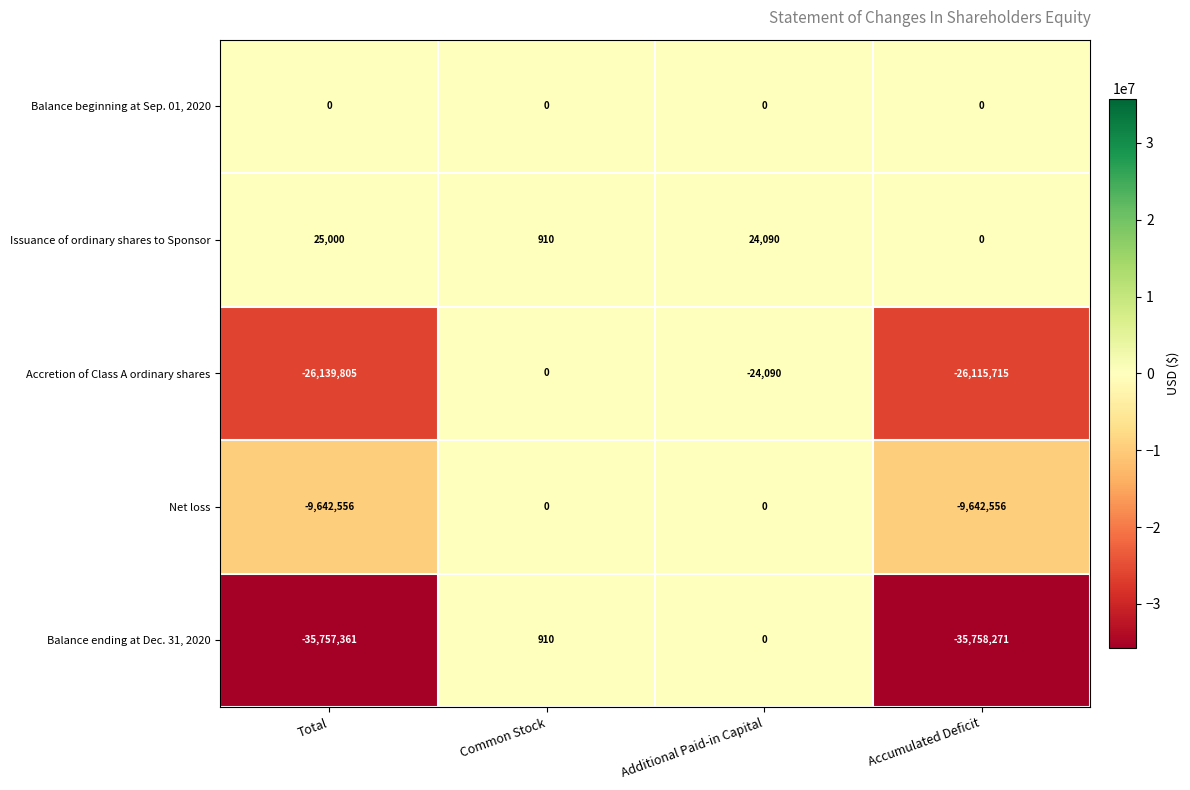

At which category is the sum across all series the highest?

Common Stock